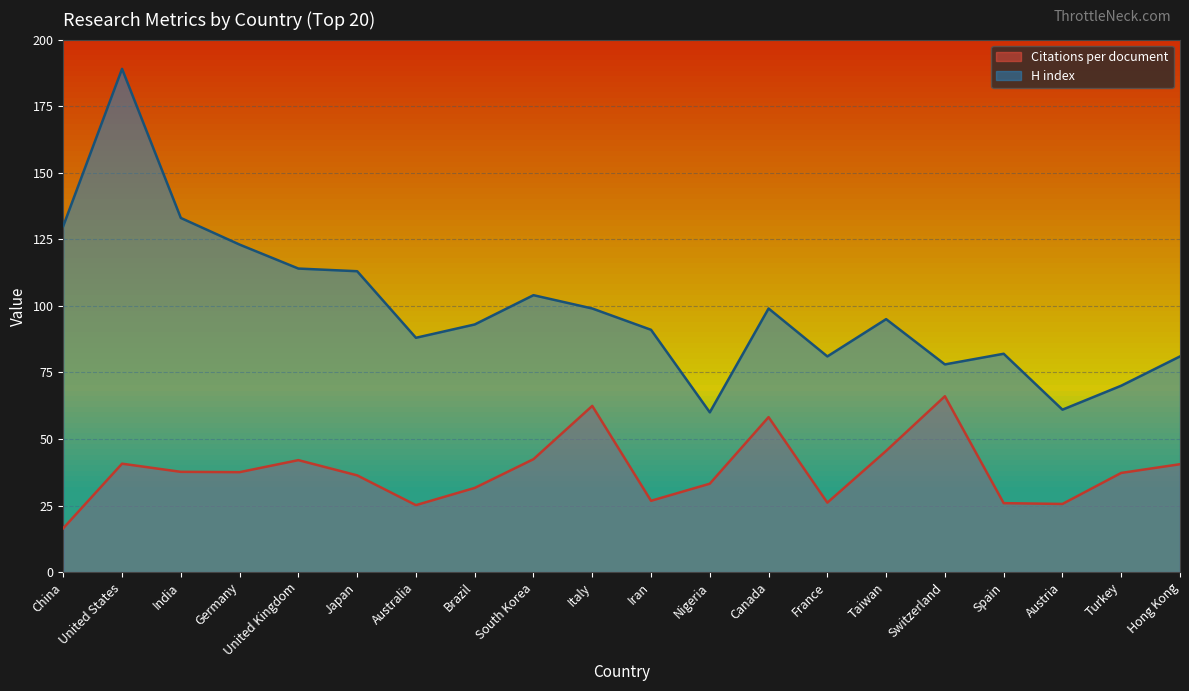

The value of H index at Germany is 206.5. True or false?

False